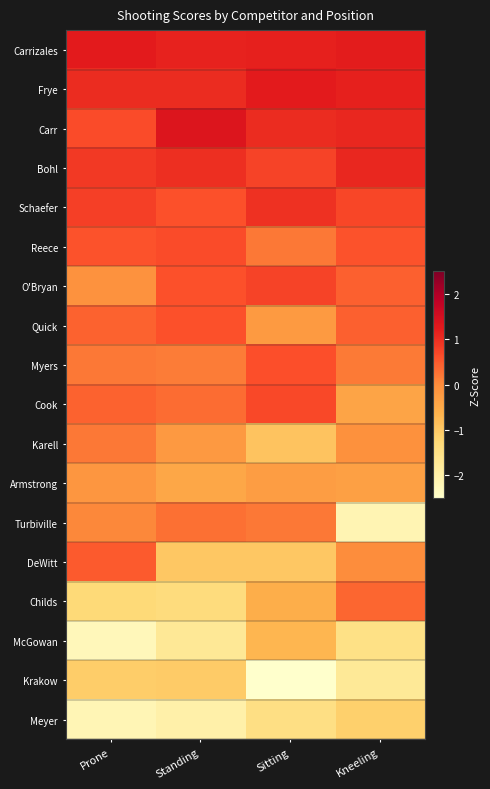

Between Prone and Sitting, which series saw the biggest shift?

McGowan